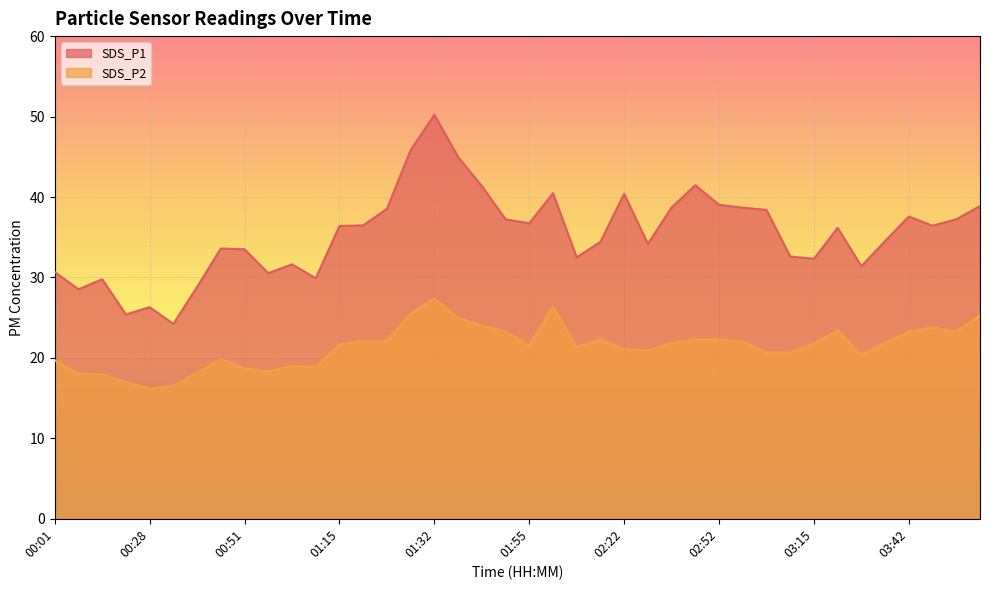

What are all the series names shown in the legend?

SDS_P1, SDS_P2